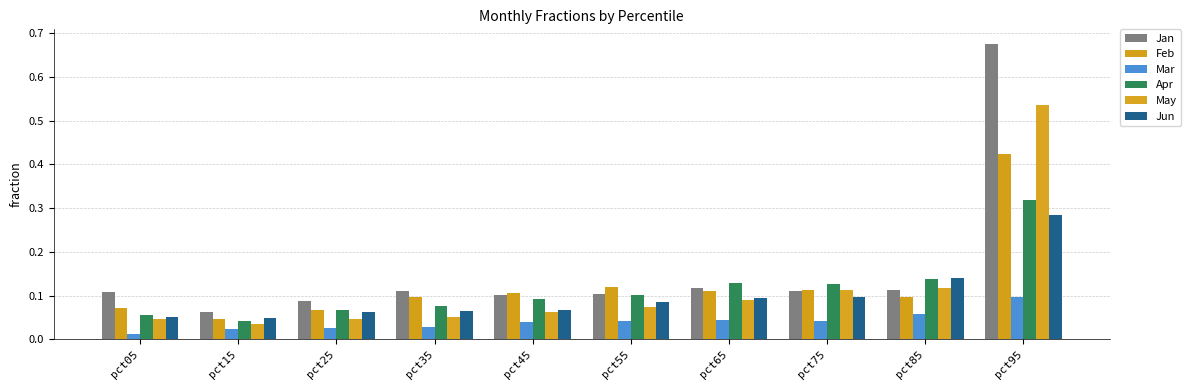

What is the sum of the Feb values at pct05 and pct75?

0.2